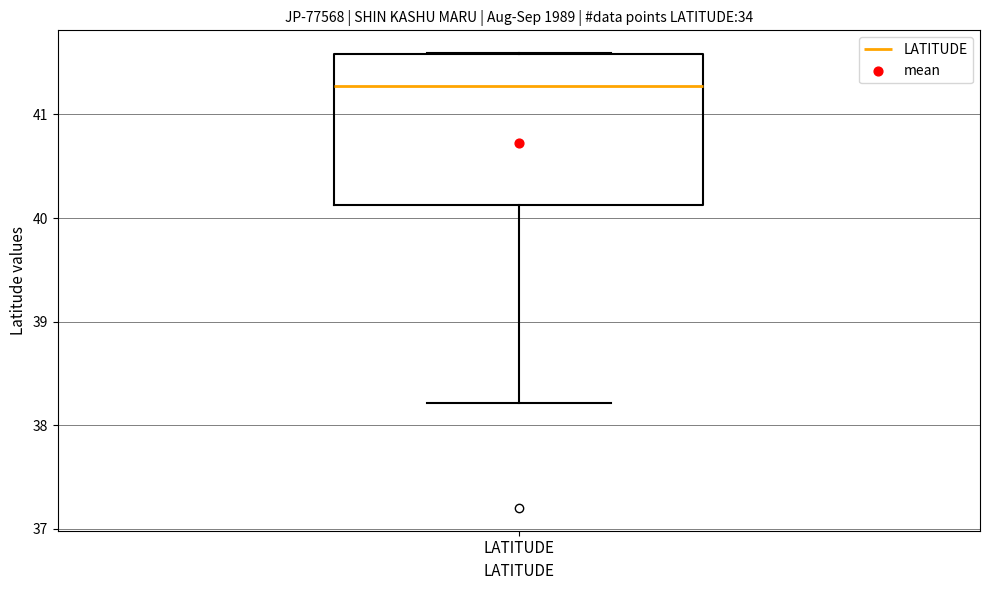

Where does the median line of the box for LATITUDE sit on the y-axis? The values are not printed on the chart, so give them approximately, as read against the axis.

41.3